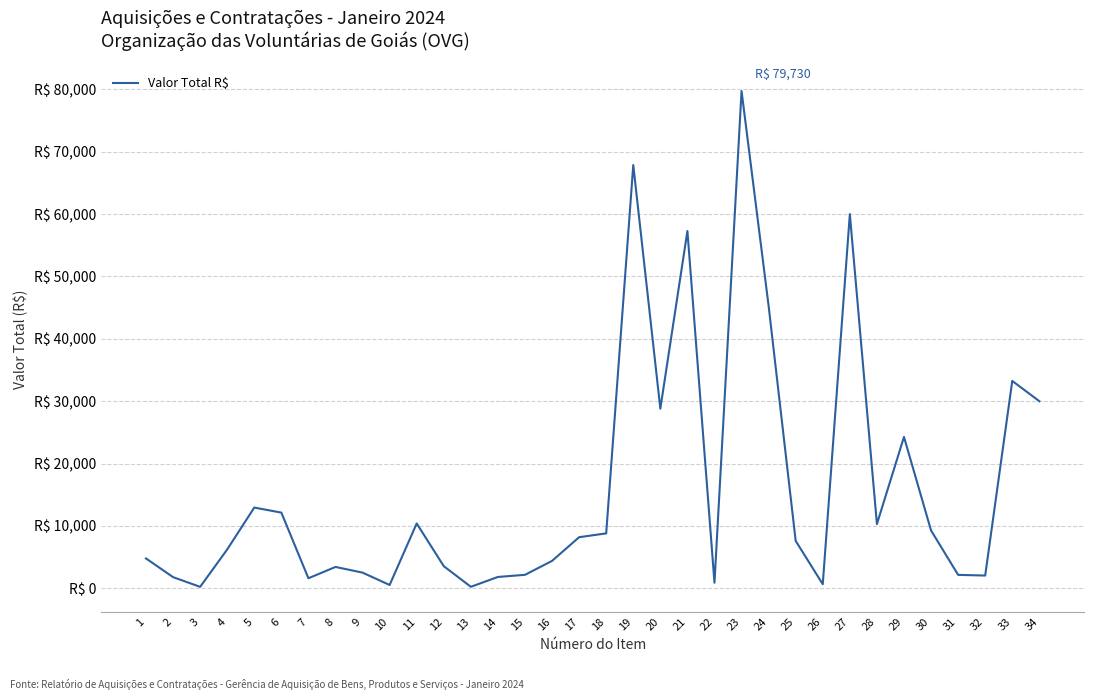

Is this an area chart (filled region under the line)?

No